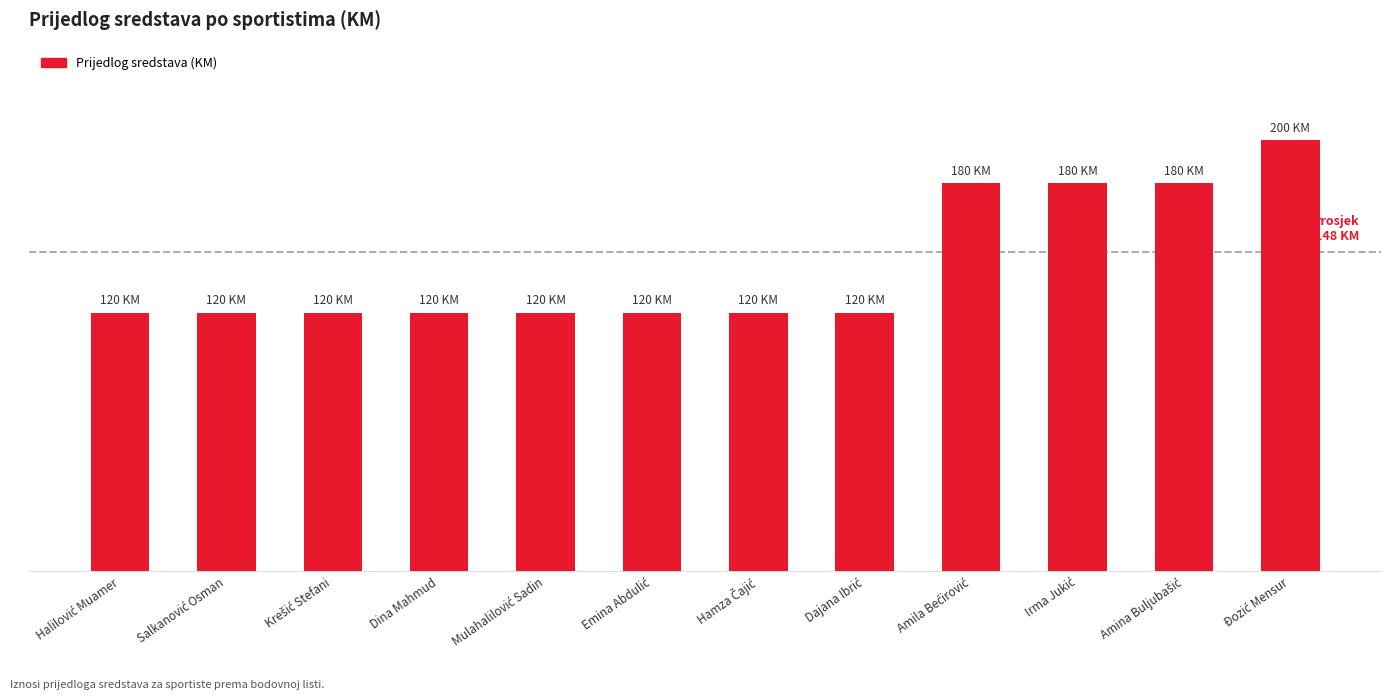

What is the approximate value at Hamza Čajić, to the nearest 5?

120